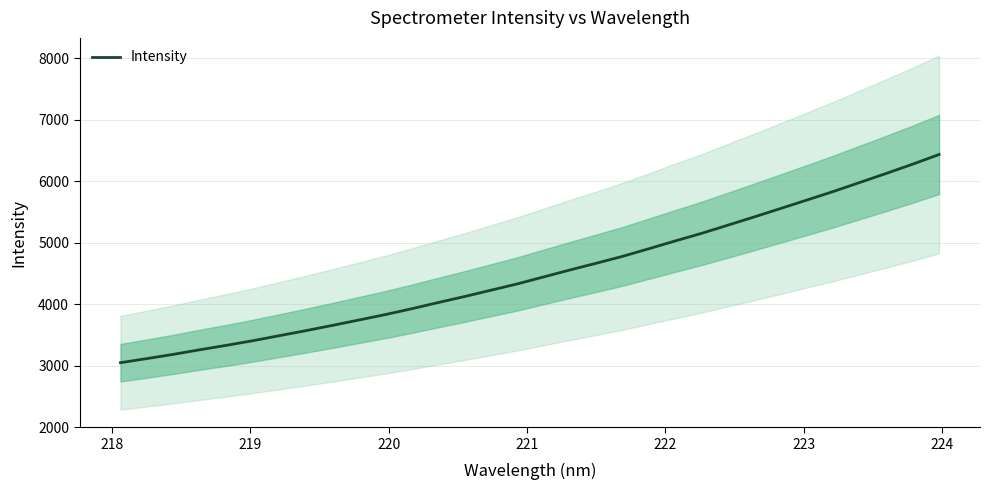

What is the average value?

4514.3